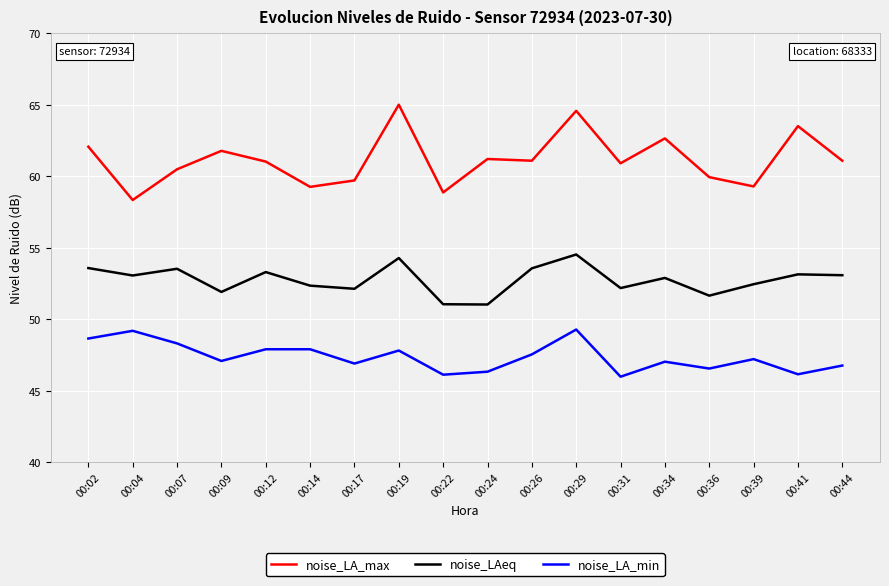

What is the difference between the noise_LA_max values at 00:07 and 00:09?

1.3